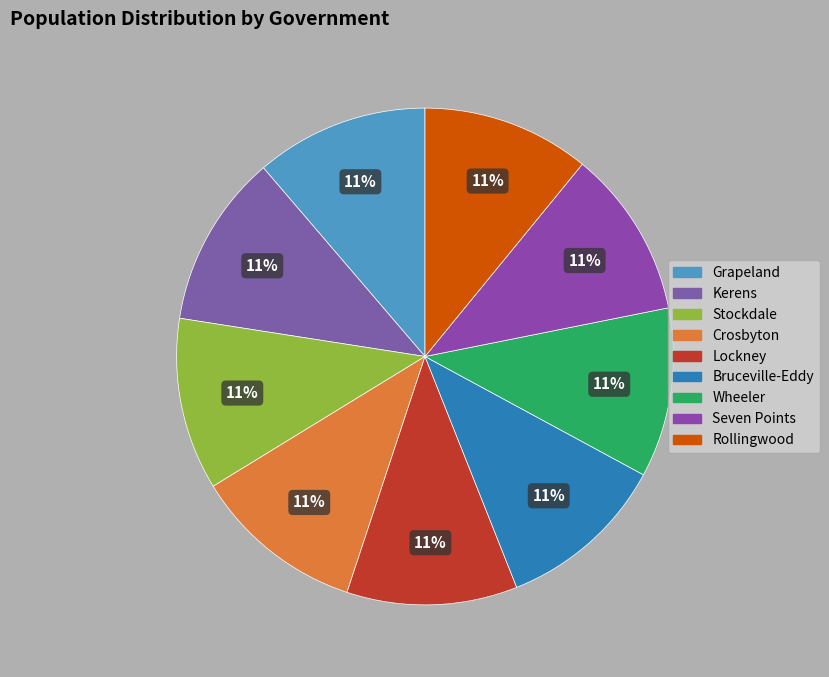

What is the smallest slice in the pie chart?

Rollingwood